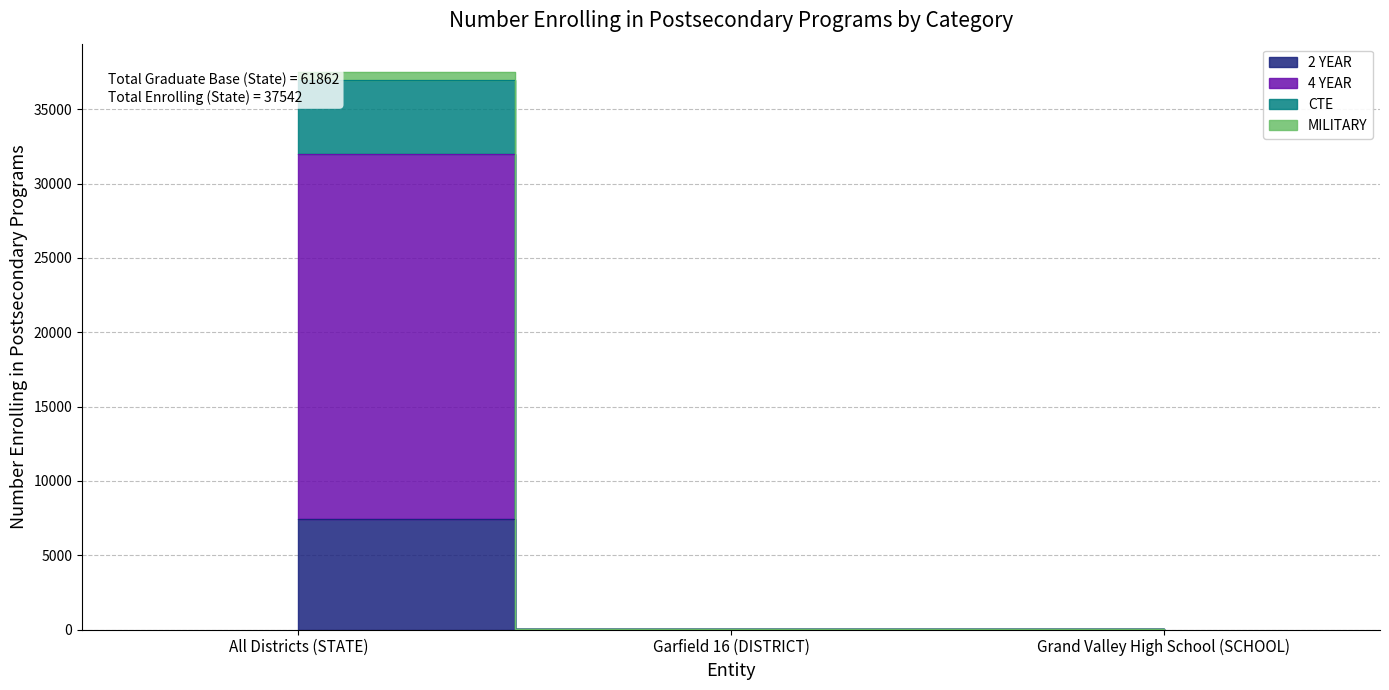

How many CTE values are between 47 and 37542?

3